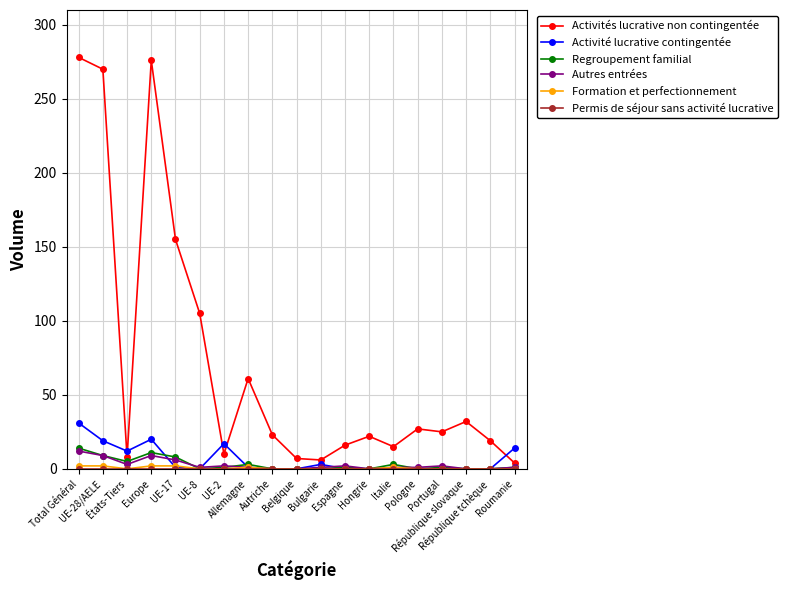

What is the total value across all series at Italie?

20